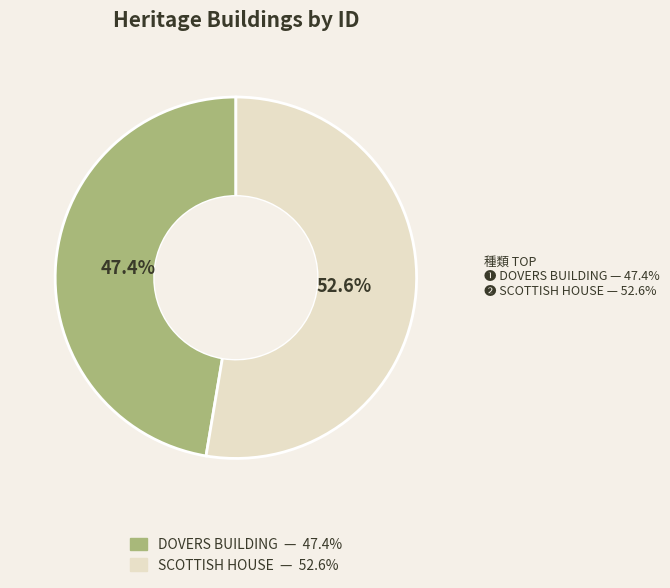

What percentage is NOT represented by DOVERS BUILDING?

52.6%